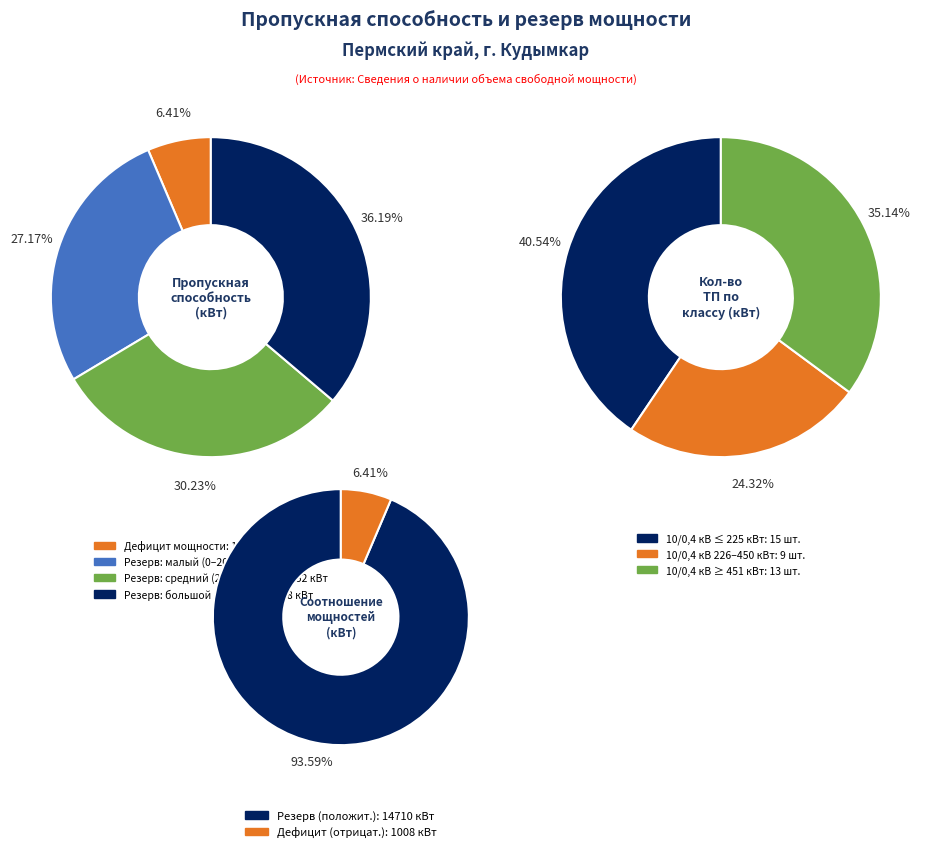

Is the sum of ТП-13 and ТП-5 greater than half?

No